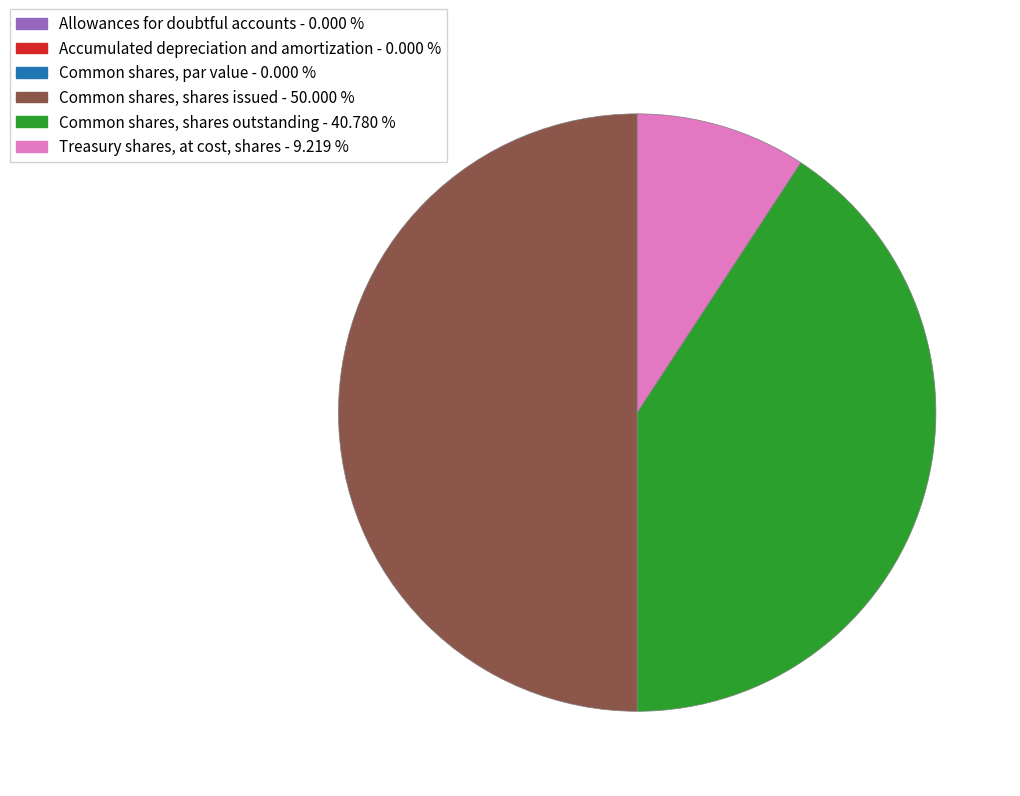

Is Common shares, shares outstanding - 40.780 % the majority of the pie?

No